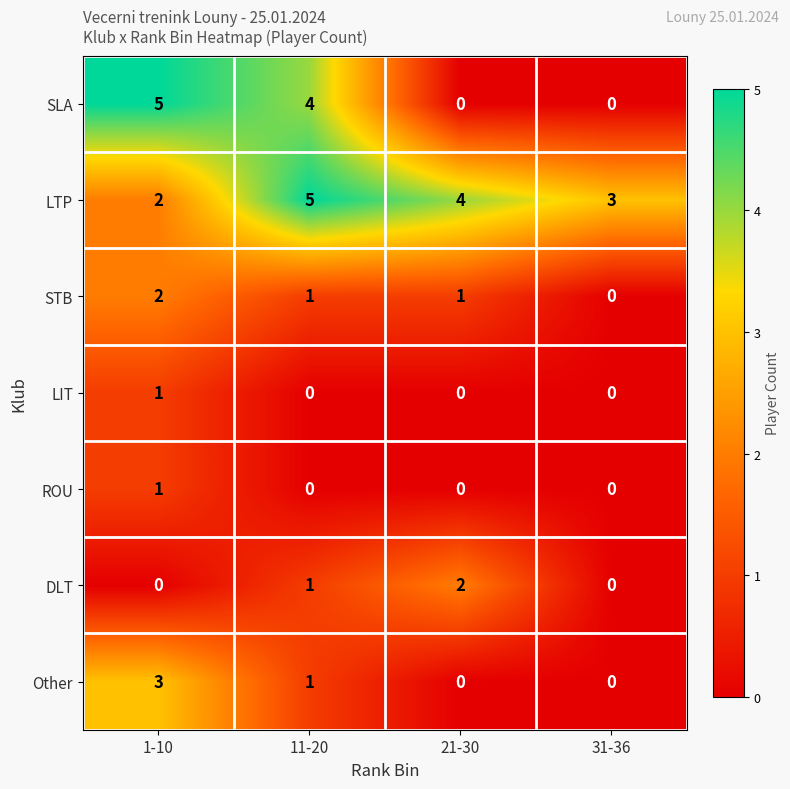

At which label does DLT reach its peak?

21-30